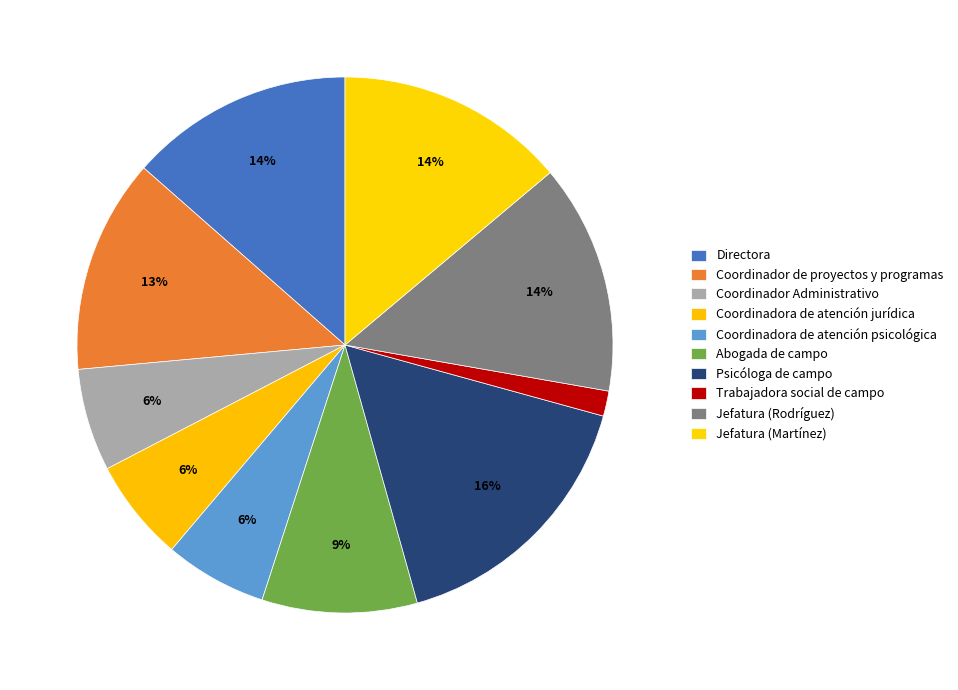

Which slice is the largest?

Psicóloga de campo